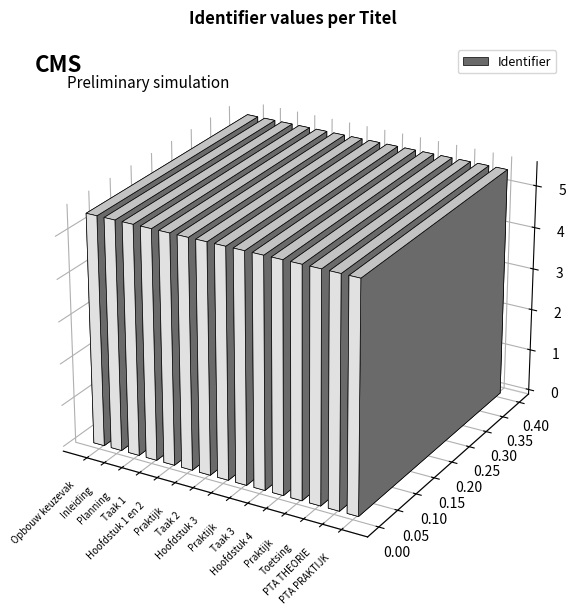

List the labels in order of value, largest first.

PTA PRAKTIJK, PTA THEORIE, Toetsing, Planning, Inleiding, Praktijk, Hoofdstuk 4, Taak 3, Praktijk, Hoofdstuk 3, Praktijk, Taak 2, Hoofdstuk 1 en 2, Taak 1, Opbouw keuzevak